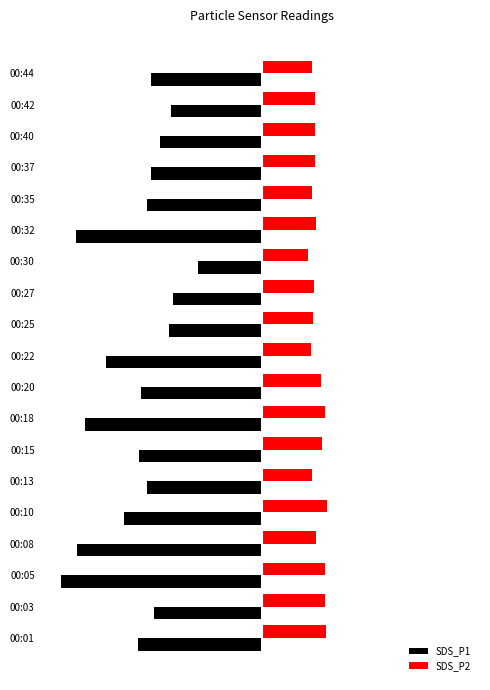

What is the value of the SDS_P1 bar at the 18th from the left?

-5.5